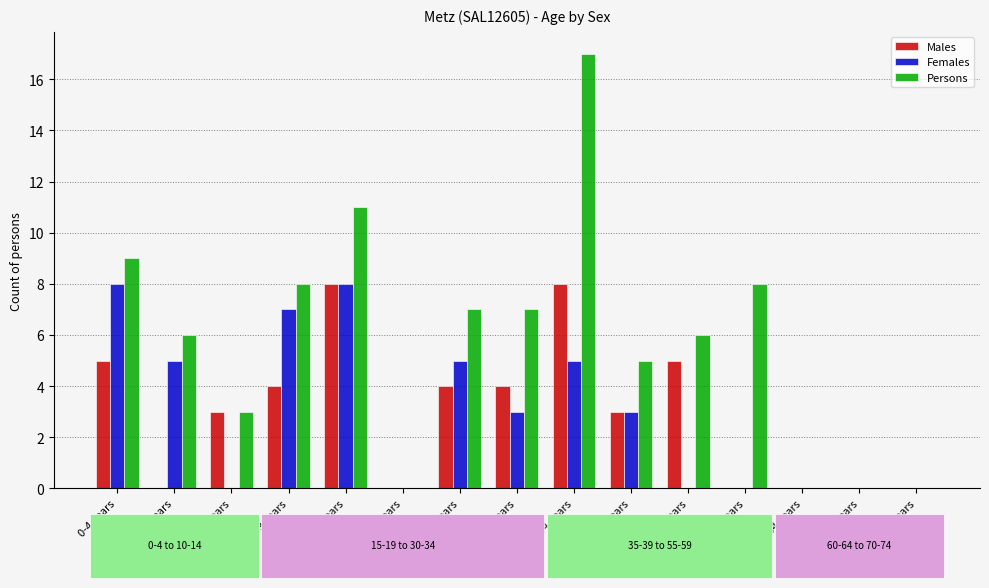

Which series changed the most between 35-39 years and 55-59 years?

Males